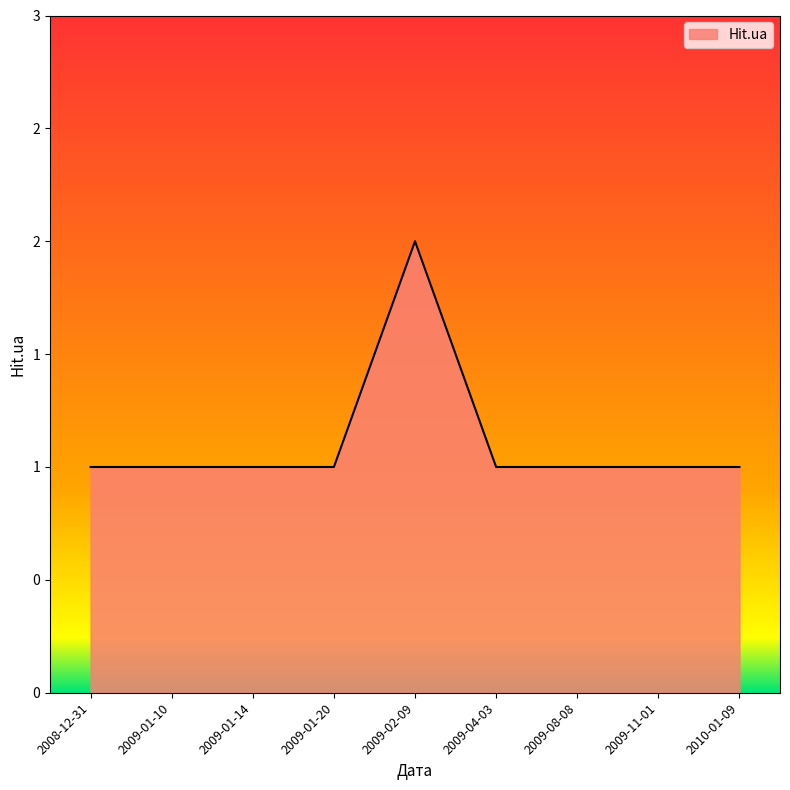

True or false: there are more than 1 points higher than both neighbors.

False